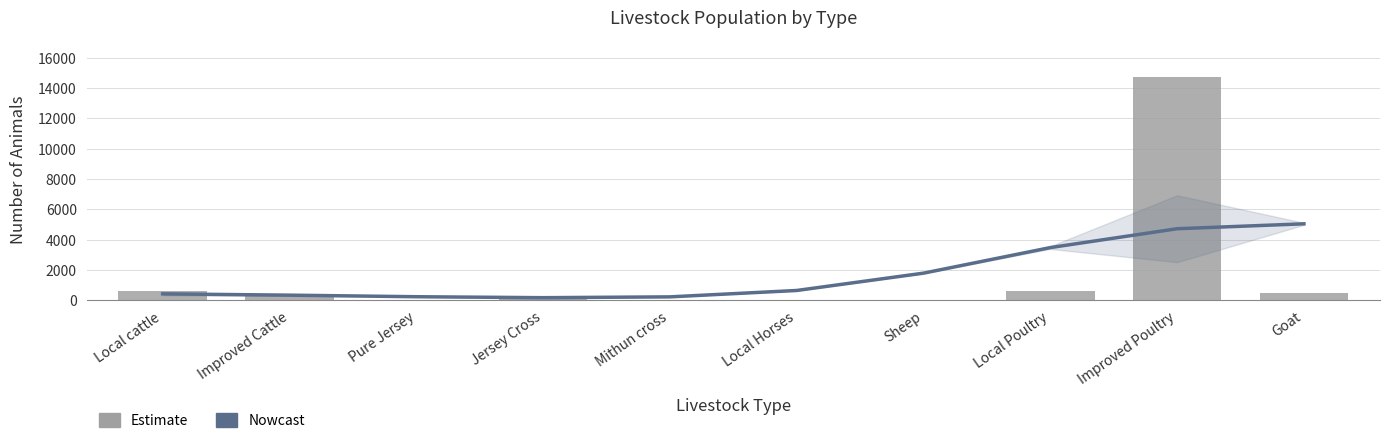

What is the difference between the maximum and minimum values in the Livestock Population series?

14688.0